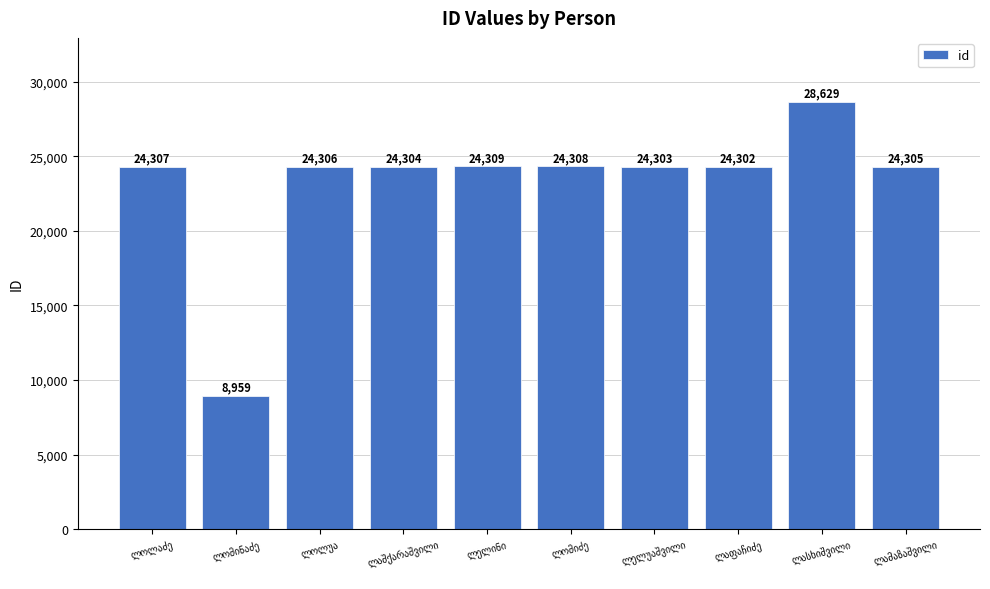

What is the difference between the second highest and second lowest values?

7